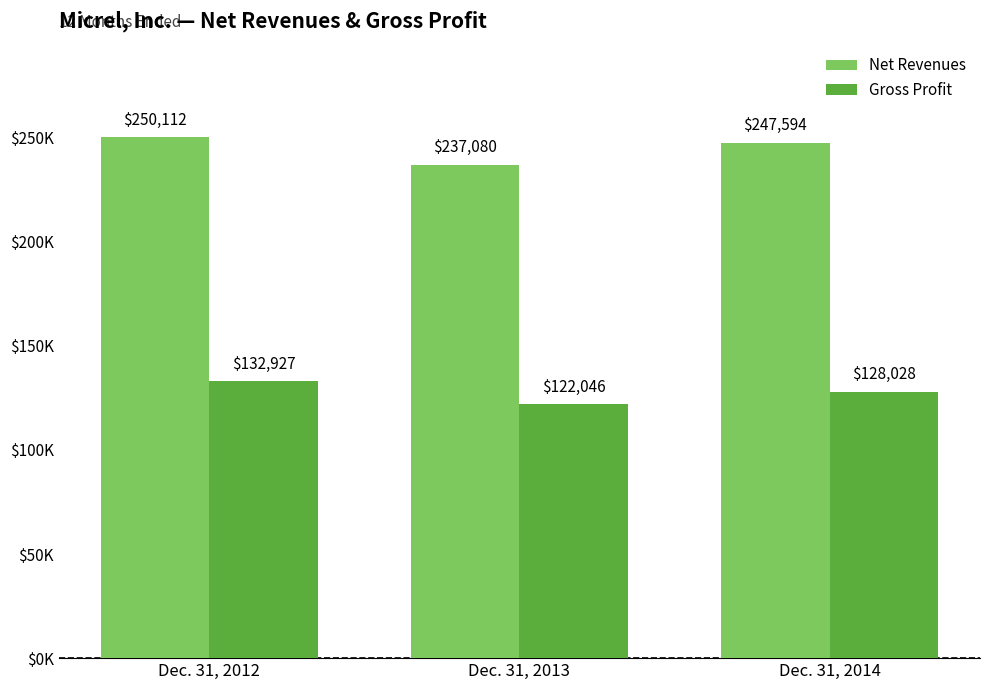

List the labels in order of Gross Profit value, smallest first.

Dec. 31, 2013, Dec. 31, 2014, Dec. 31, 2012